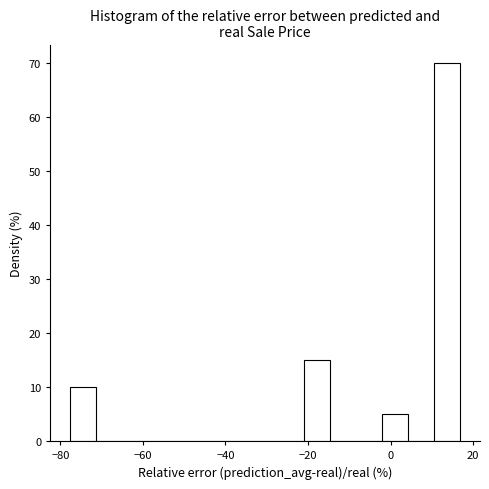

Read against the x-axis, roughly where is the centre of the tallest bar?

14